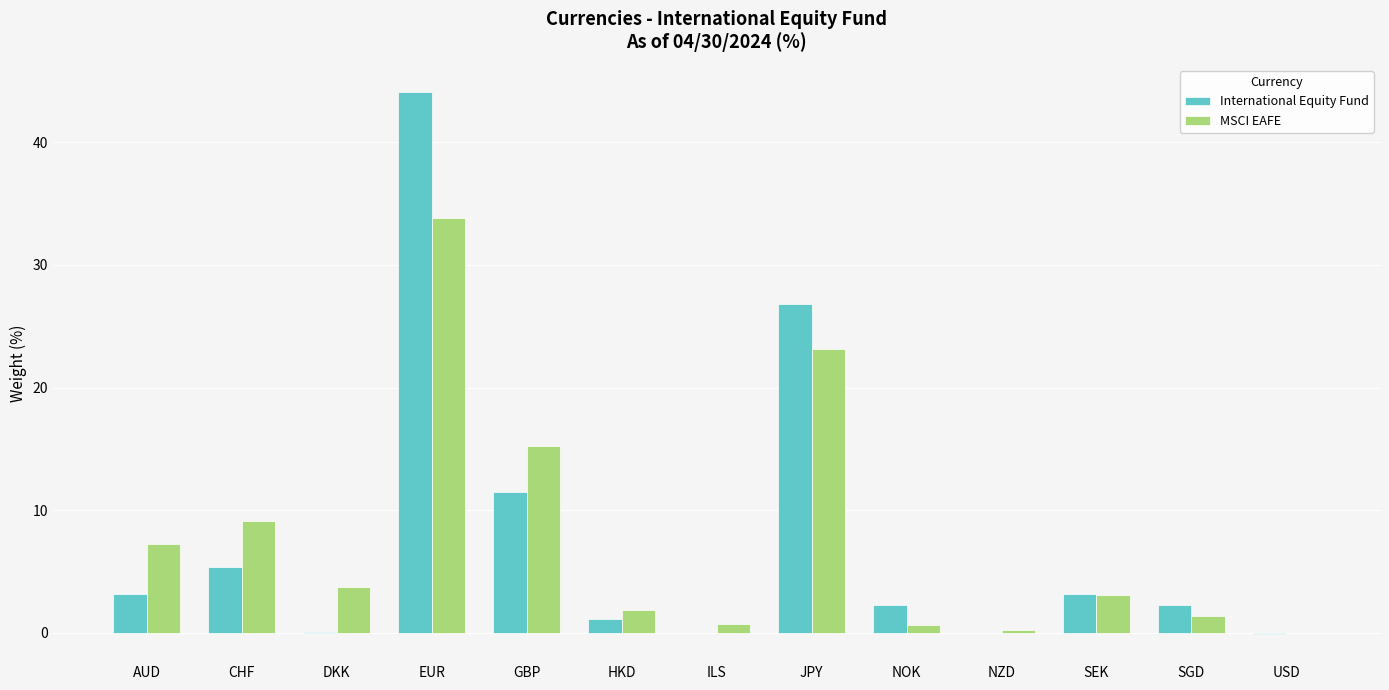

At which category is the sum across all series the highest?

EUR